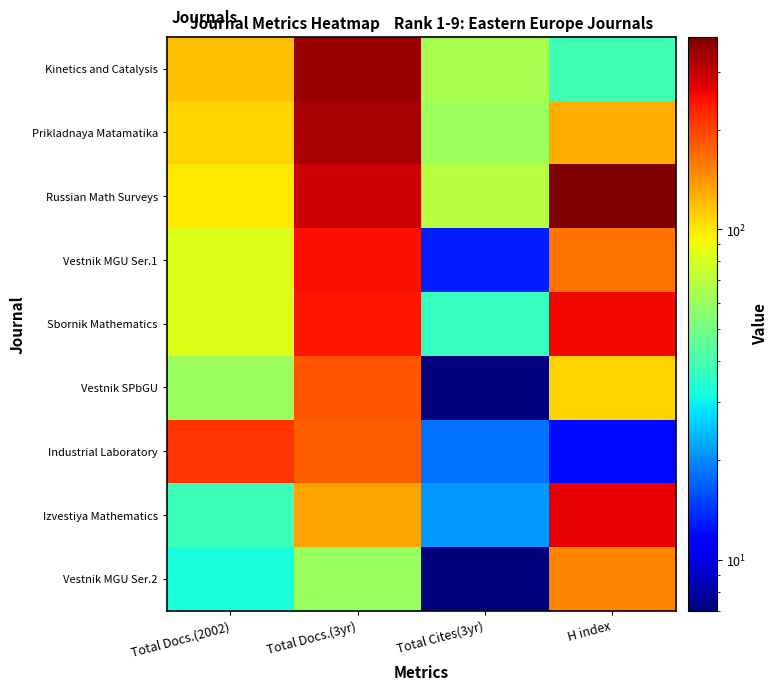

Reading left to right, list all the values displayed in this chart.

Kinetics and Catalysis: Total Docs.(2002)=117	Total Docs.(3yr)=352	Total Cites(3yr)=64	H index=39
Prikladnaya Matamatika: Total Docs.(2002)=108	Total Docs.(3yr)=329	Total Cites(3yr)=61	H index=127
Russian Math Surveys: Total Docs.(2002)=99	Total Docs.(3yr)=291	Total Cites(3yr)=69	H index=383
Vestnik MGU Ser.1: Total Docs.(2002)=83	Total Docs.(3yr)=250	Total Cites(3yr)=13	H index=163
Sbornik Mathematics: Total Docs.(2002)=84	Total Docs.(3yr)=242	Total Cites(3yr)=37	H index=258
Vestnik SPbGU: Total Docs.(2002)=60	Total Docs.(3yr)=186	Total Cites(3yr)=7	H index=109
Industrial Laboratory: Total Docs.(2002)=213	Total Docs.(3yr)=180	Total Cites(3yr)=18	H index=12
Izvestiya Mathematics: Total Docs.(2002)=38	Total Docs.(3yr)=134	Total Cites(3yr)=21	H index=264
Vestnik MGU Ser.2: Total Docs.(2002)=32	Total Docs.(3yr)=59	Total Cites(3yr)=7	H index=150